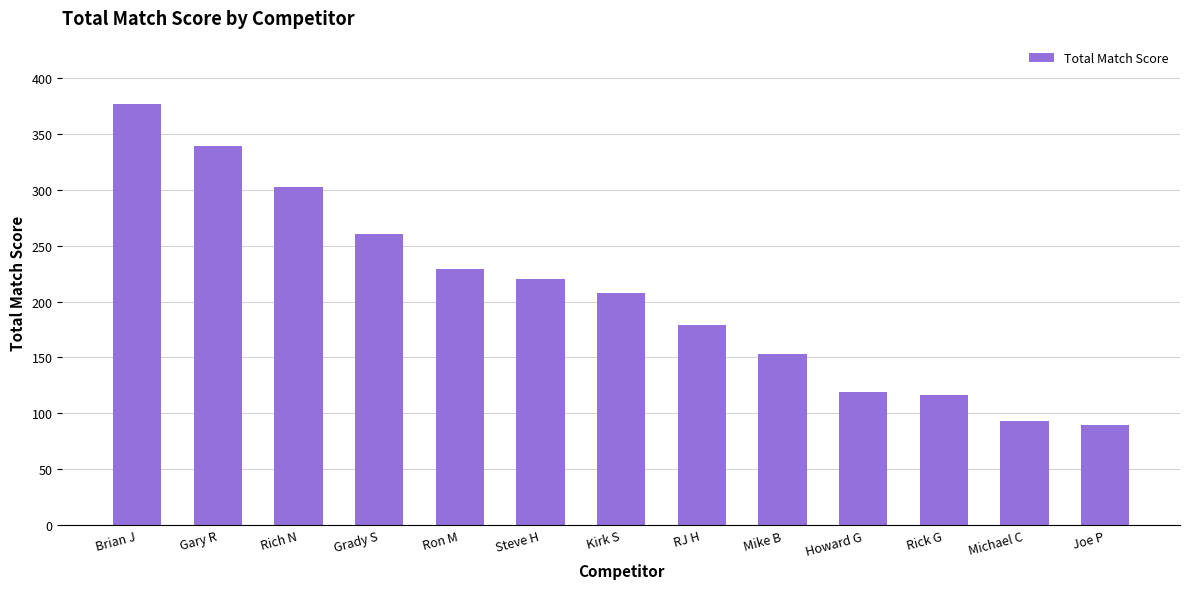

What is the approximate value at Ron M?

229.1